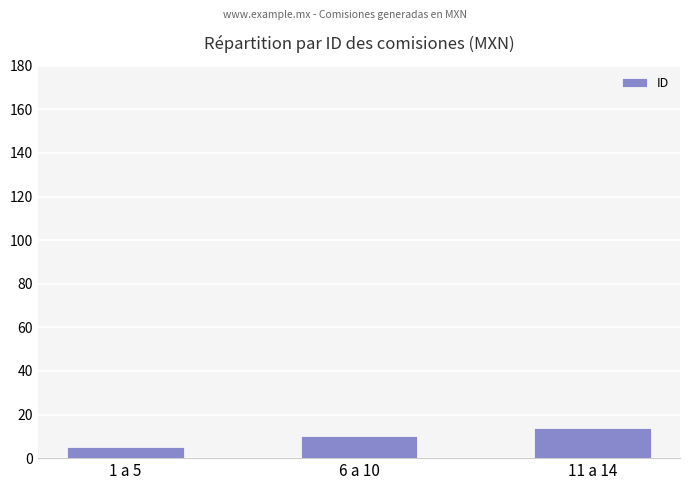

List the labels in order of value, smallest first.

1 a 5, 6 a 10, 11 a 14